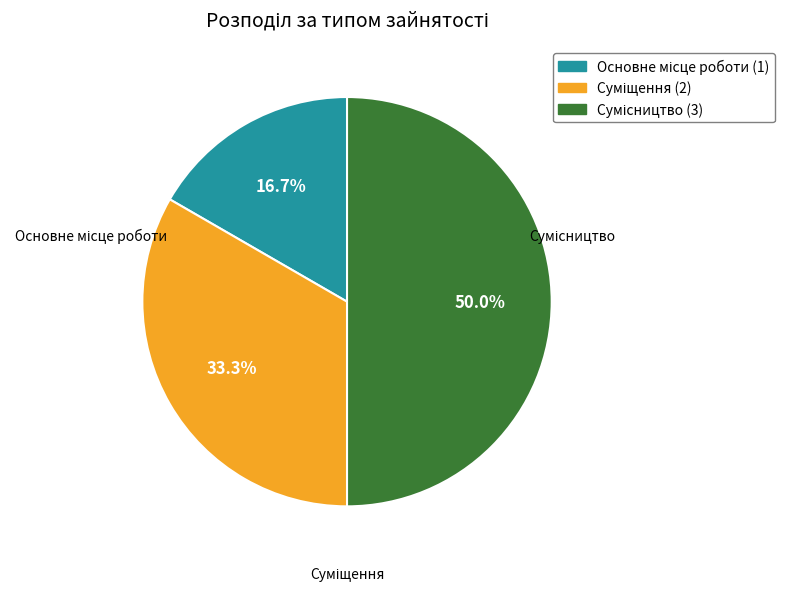

Approximately how many times larger is the value at Суміщення compared to Основне місце роботи?

2.0